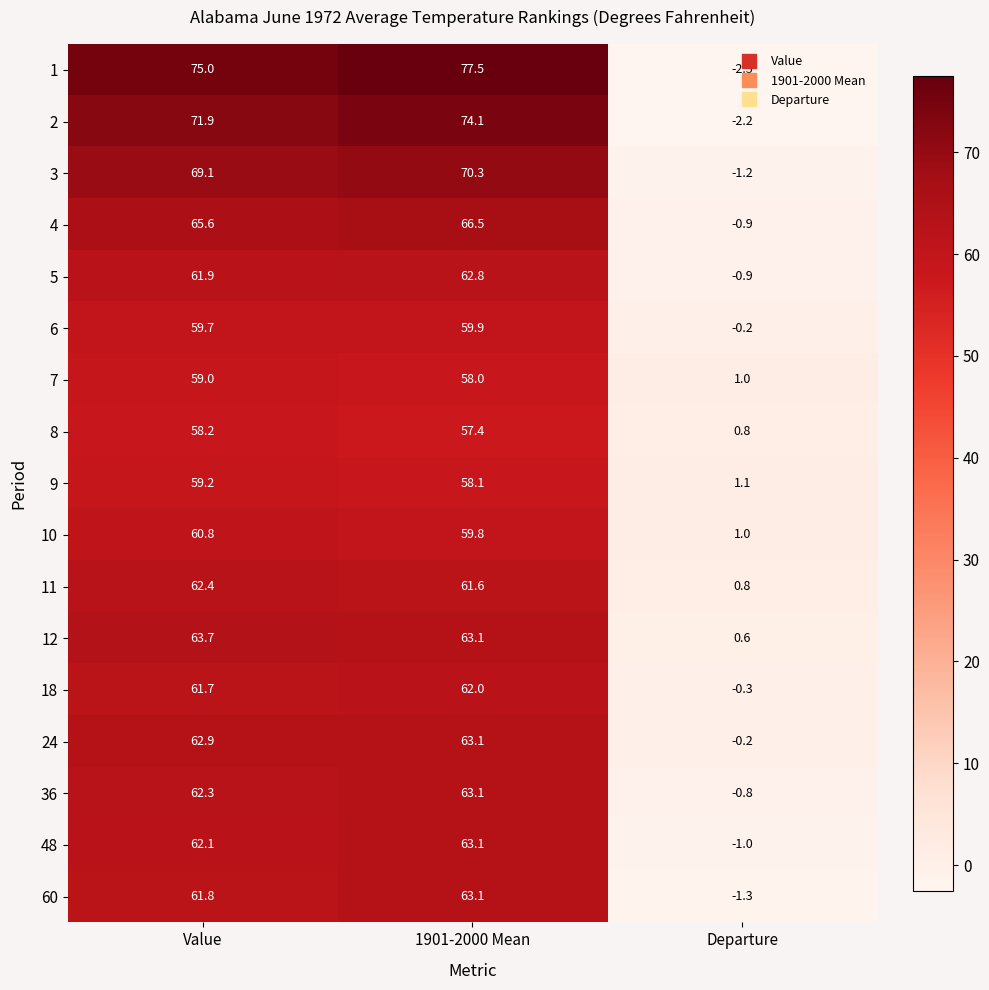

What is the greatest value displayed?

77.5